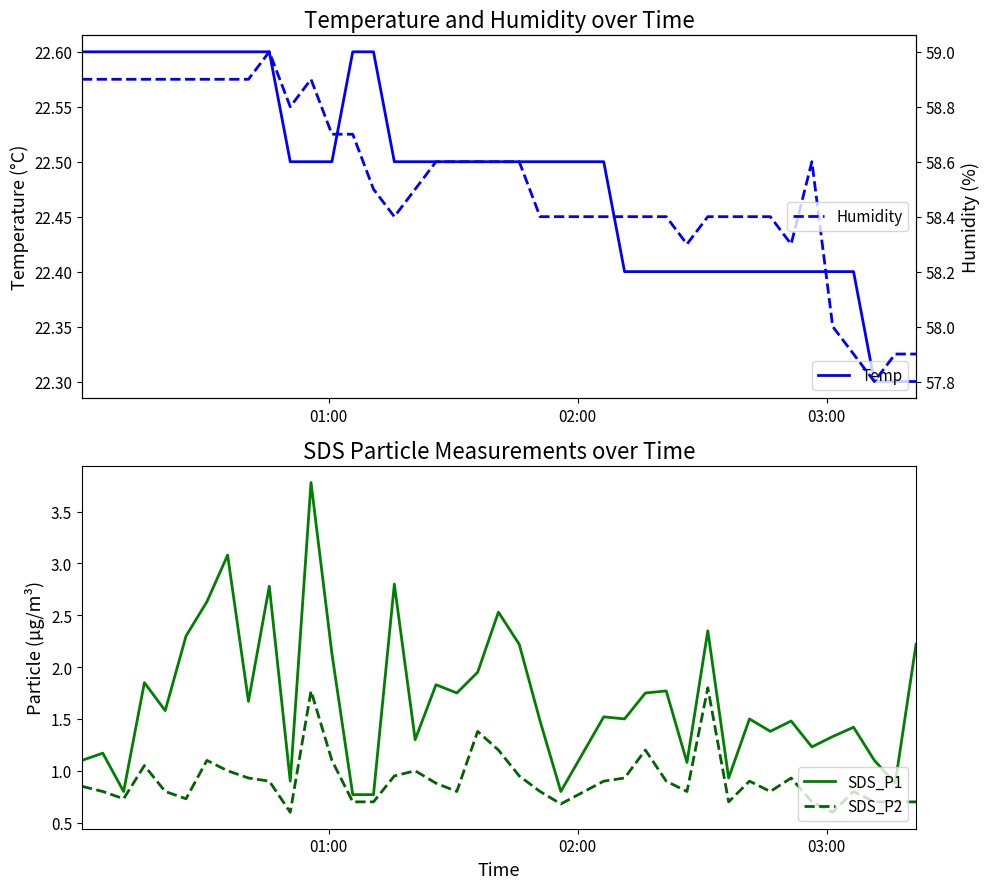

True or false: SDS_P1 has more than 1 interior local peaks.

True